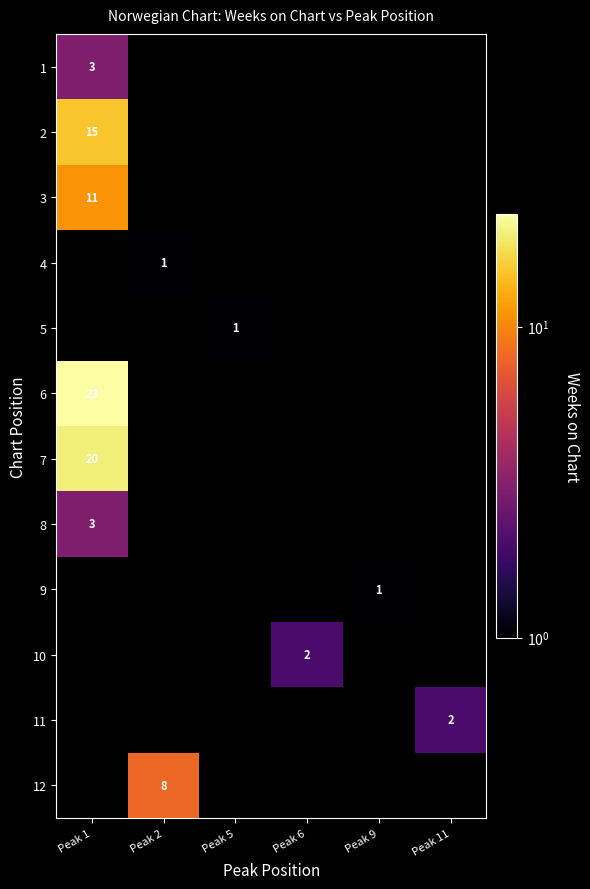

The value of 10 at Peak 6 is 3. True or false?

False